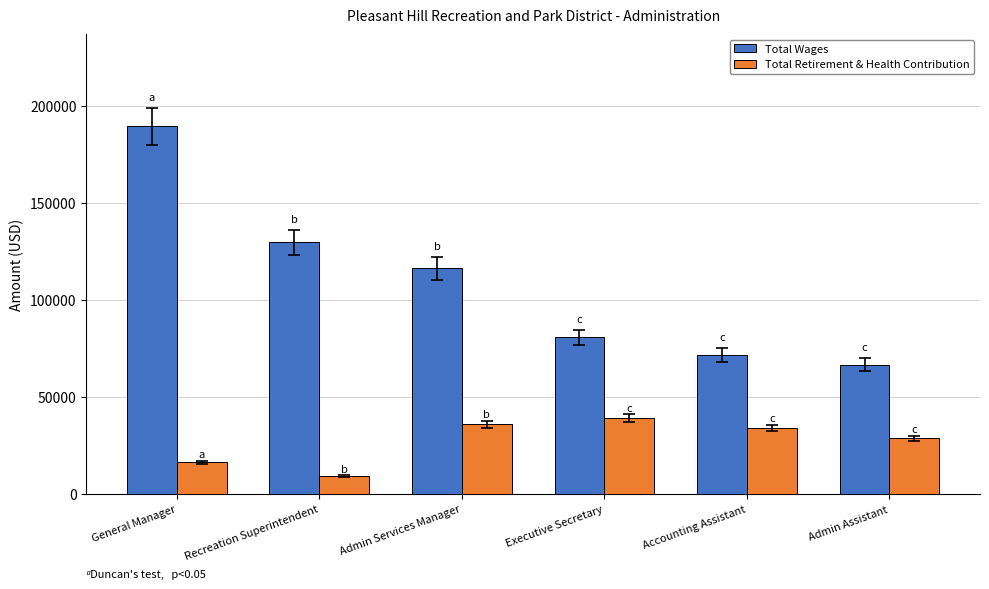

What is the approximate value of Total Retirement & Health Contribution at Admin Assistant?

28701